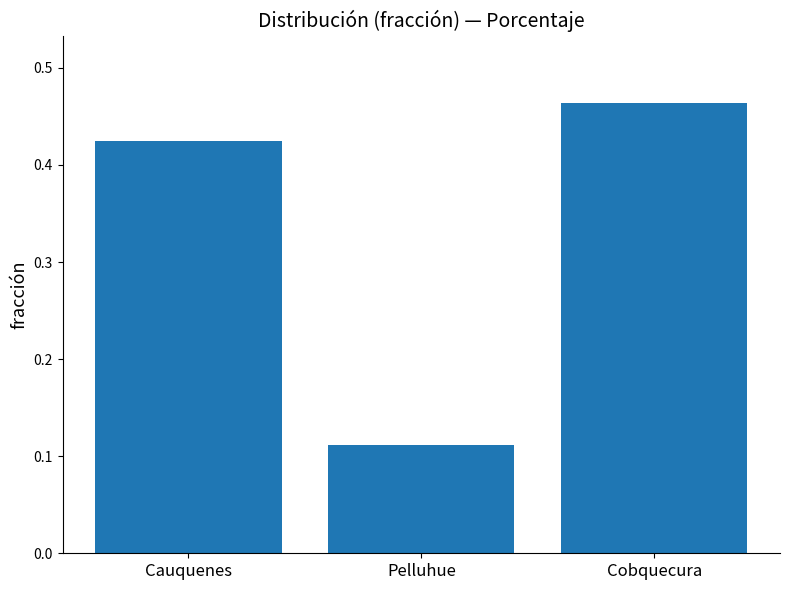

List the labels in order of value, largest first.

Cobquecura, Cauquenes, Pelluhue